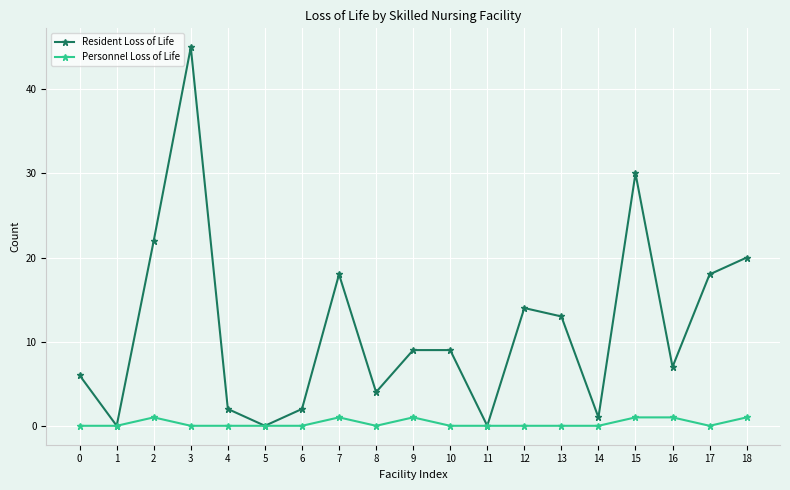

What is the difference between the Resident Loss of Life values at 5 and 6?

2